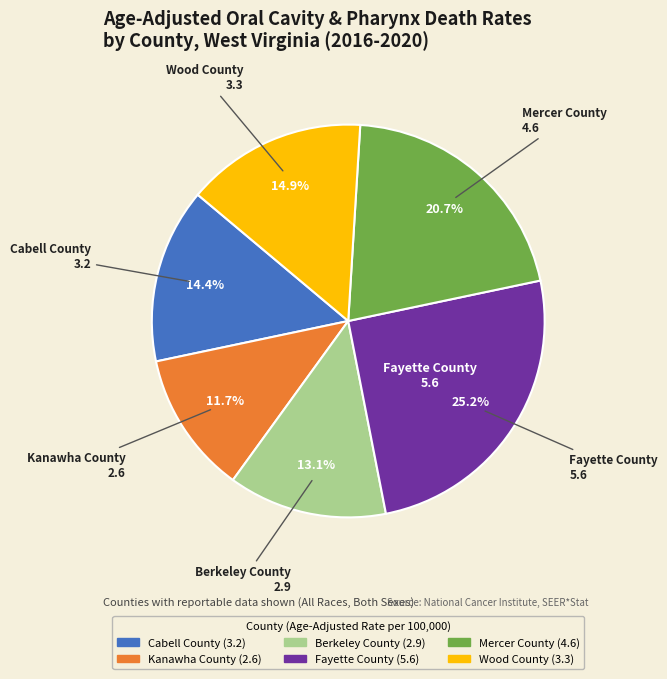

Is it true that Kanawha County is 12% of the pie?

True